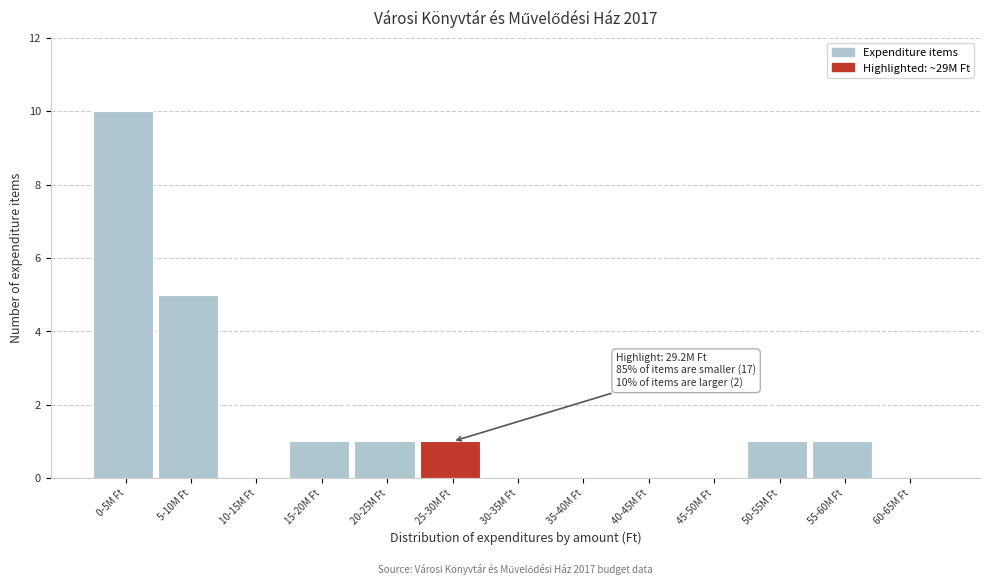

Reading left to right, what are all the values shown in this chart?

0-5M Ft=10	5-10M Ft=5	10-15M Ft=0	15-20M Ft=1	20-25M Ft=1	25-30M Ft=1	30-35M Ft=0	35-40M Ft=0	40-45M Ft=0	45-50M Ft=0	50-55M Ft=1	55-60M Ft=1	60-65M Ft=0